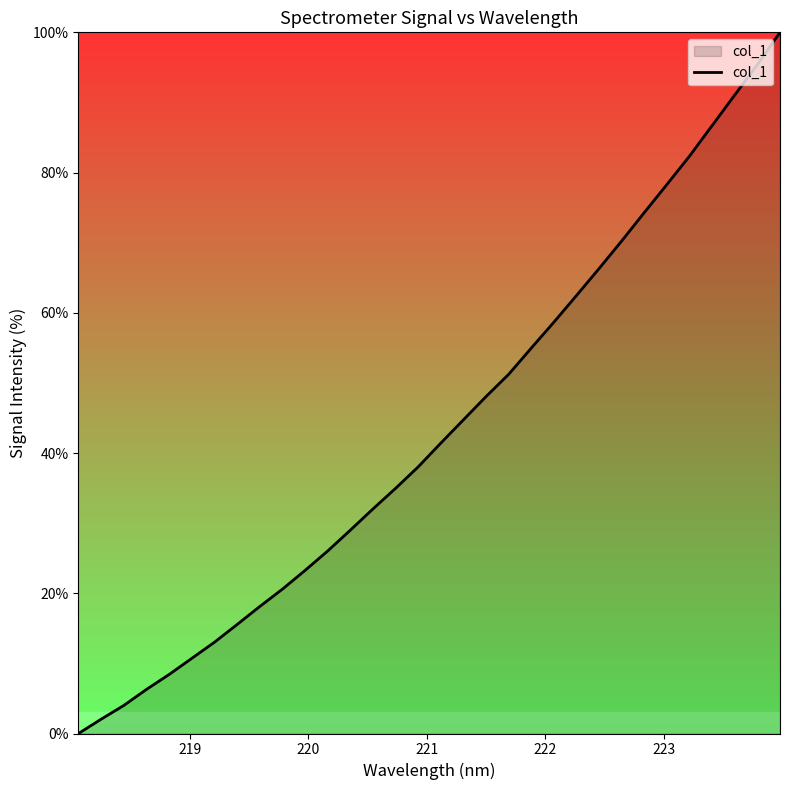

What is the difference between the maximum and minimum values?

100.0